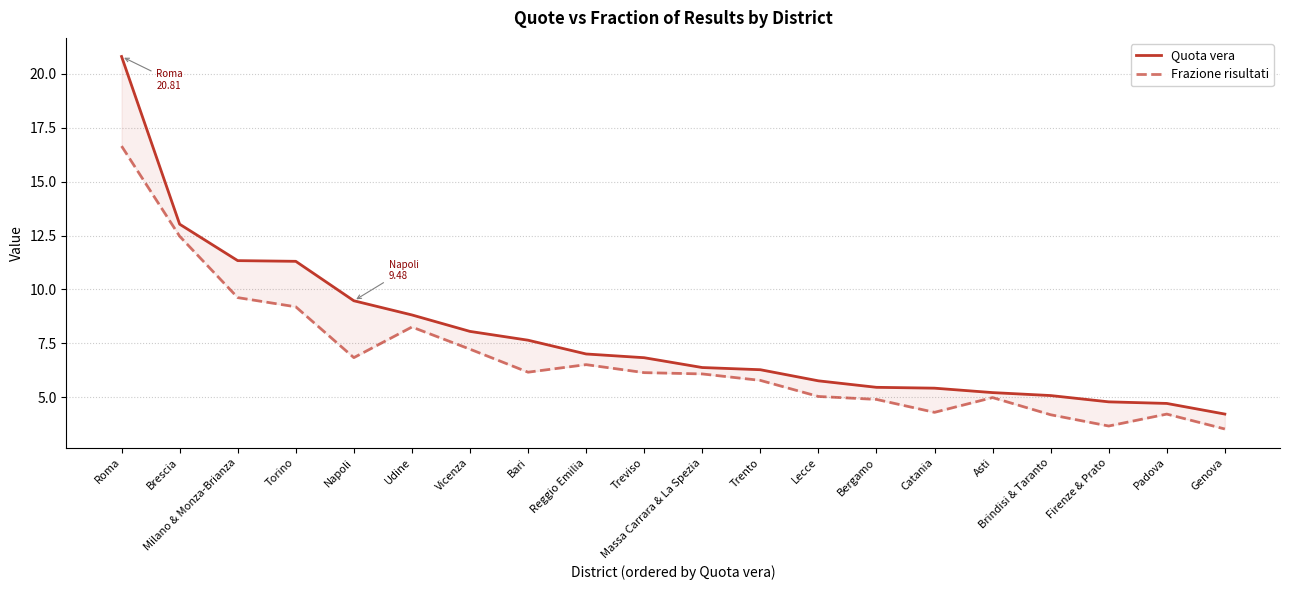

Where is Frazione risultati nearest to the value 10?

Milano & Monza-Brianza